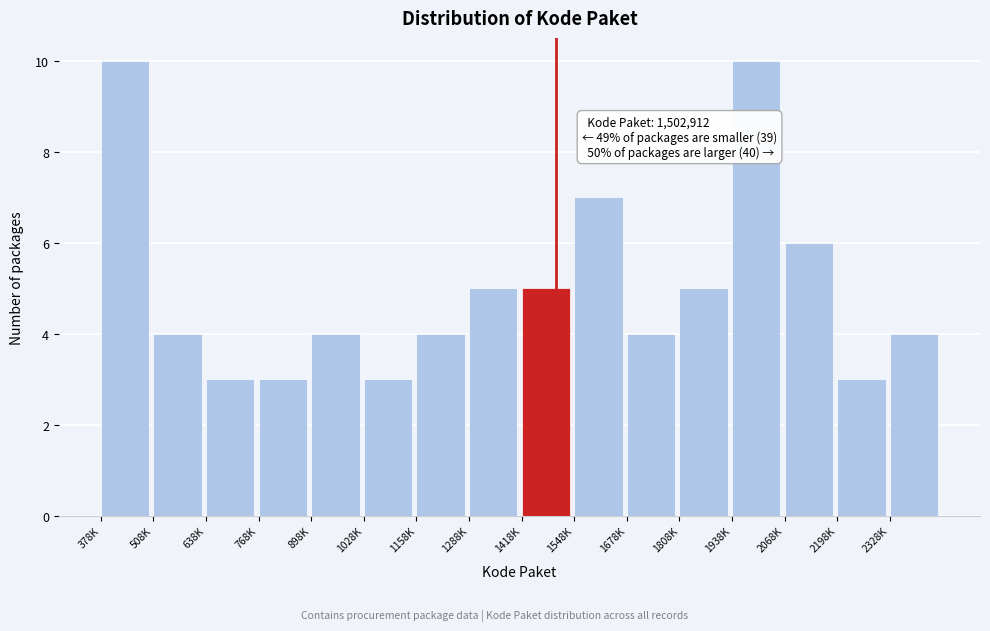

Reading left to right, what are all the values shown in this chart?

378K=10	508K=4	638K=3	768K=3	898K=4	1028K=3	1158K=4	1288K=5	1418K=5	1548K=7	1678K=4	1808K=5	1938K=10	2068K=6	2198K=3	2328K=4